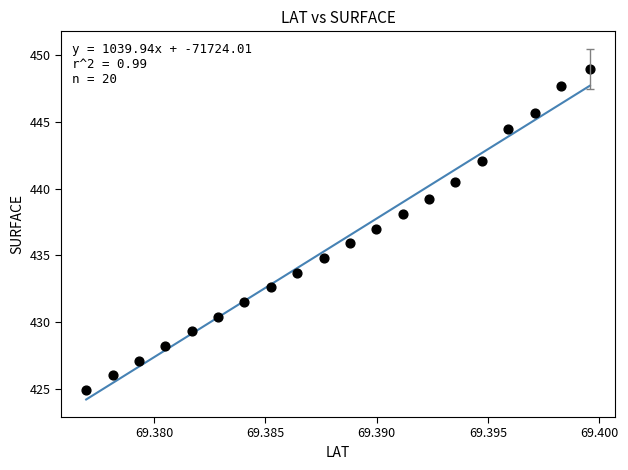

What is the range of Y values (max minus min)?

24.1